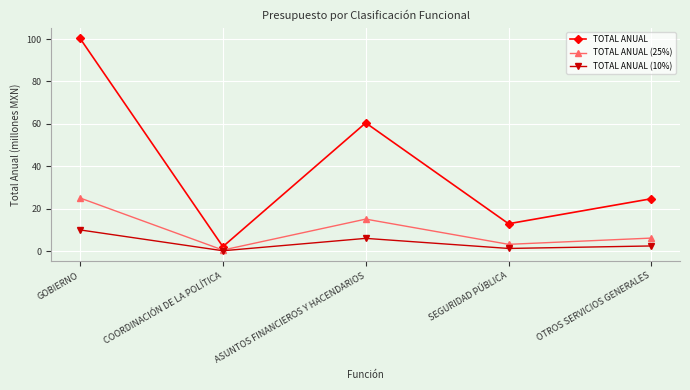

True or false: TOTAL ANUAL has more than 0 interior local peaks.

True